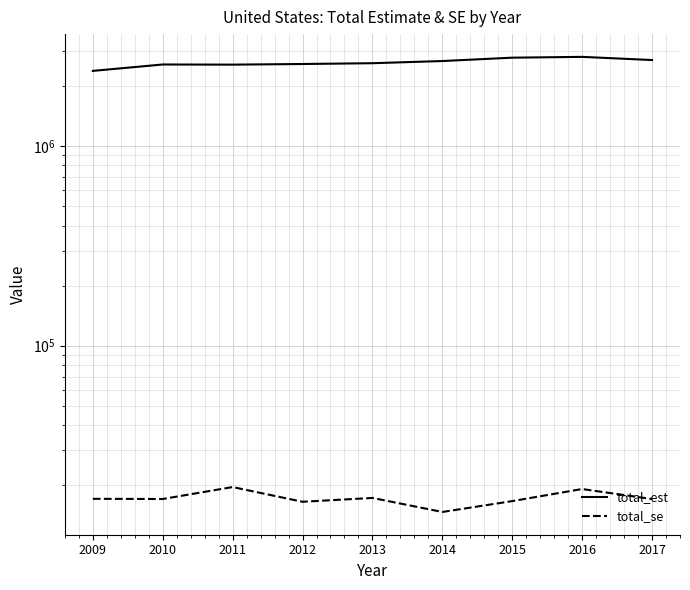

At which label does total_se first exceed 17071?

2009